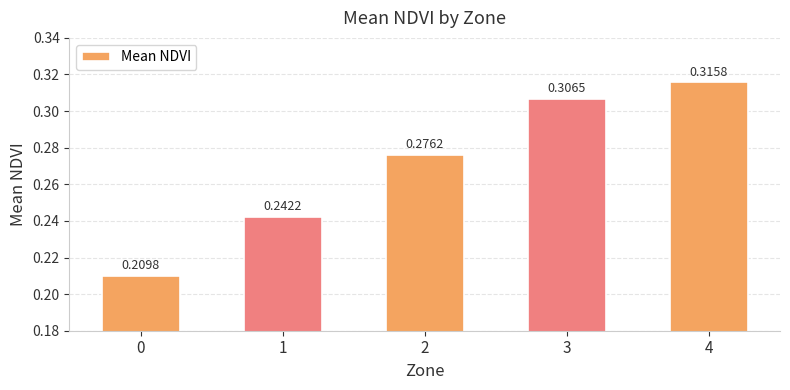

True or false: the data shows 0.1 at 2.

False